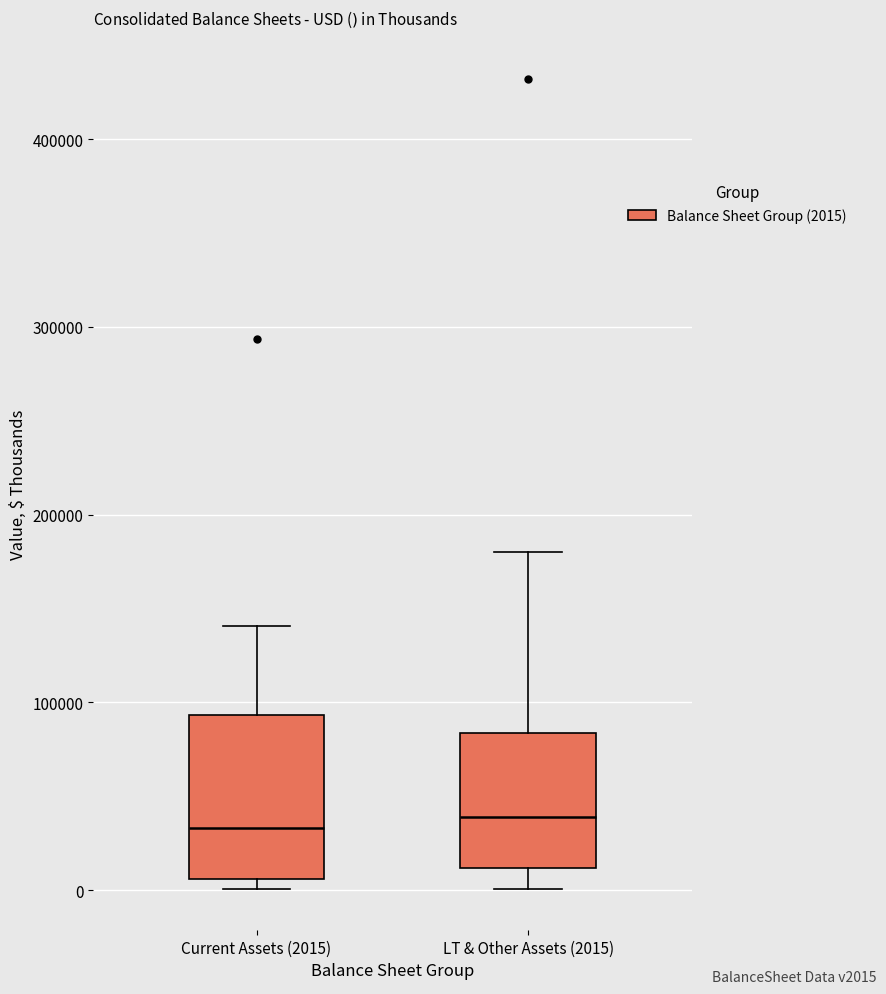

Reading left to right, read every box against the y-axis: the position of its median line, the range the box covers, and the ends of its whiskers. The values are not printed on the chart, so give them approximately, as read against the axis.

Current Assets (2015): median 30000, box 10000 to 90000, whiskers 0 to 140000
LT & Other Assets (2015): median 40000, box 10000 to 80000, whiskers 0 to 180000